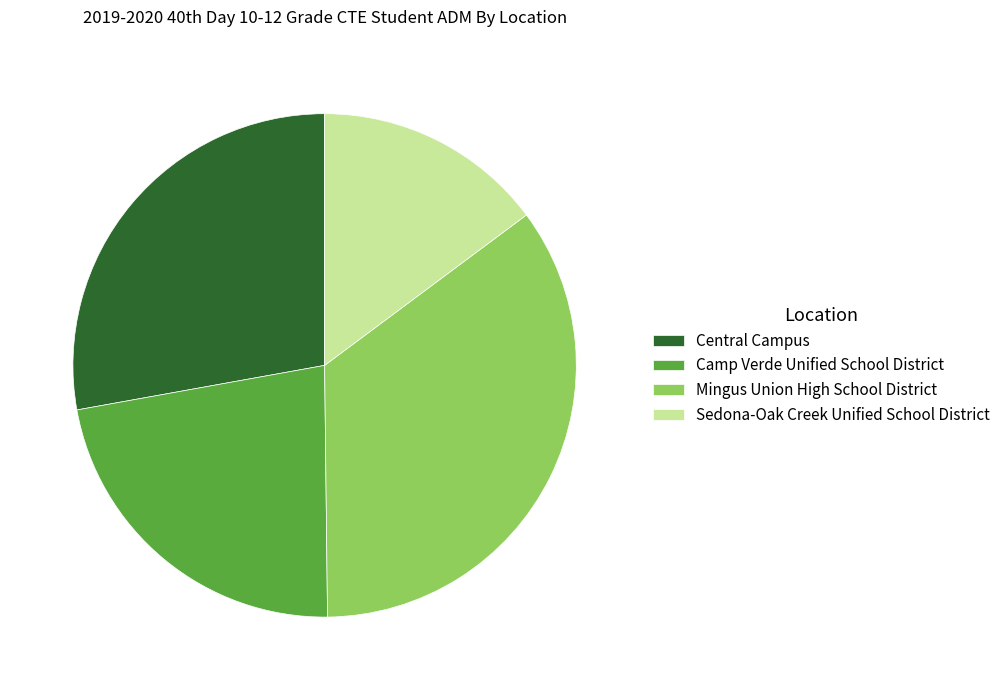

The Sedona-Oak Creek Unified School District slice represents 15% of the pie. True or false?

True